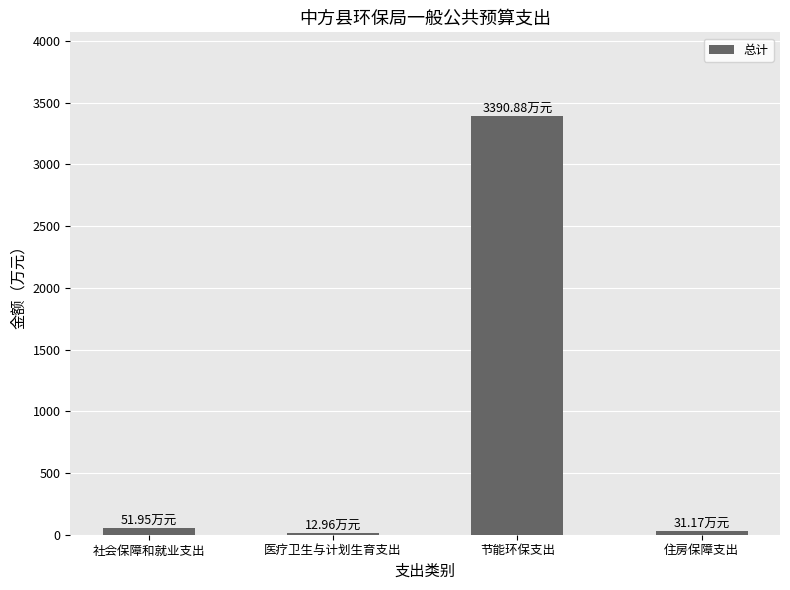

What is the greatest value displayed?

3390.9